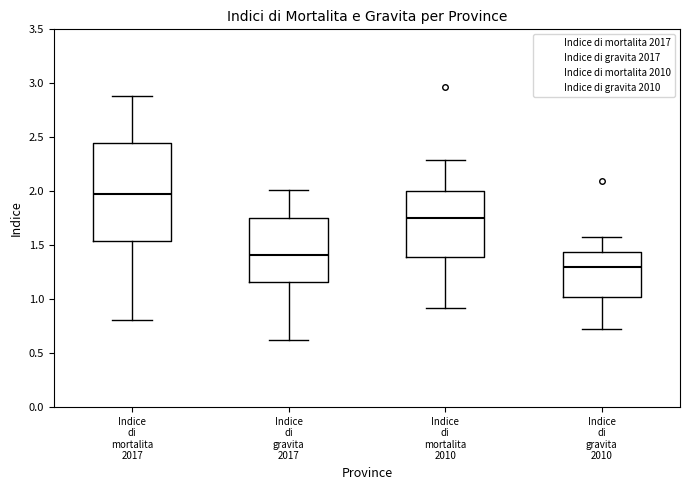

Comparing the boxes themselves (not the whiskers), which one is the tallest?

Indice di mortalita 2017